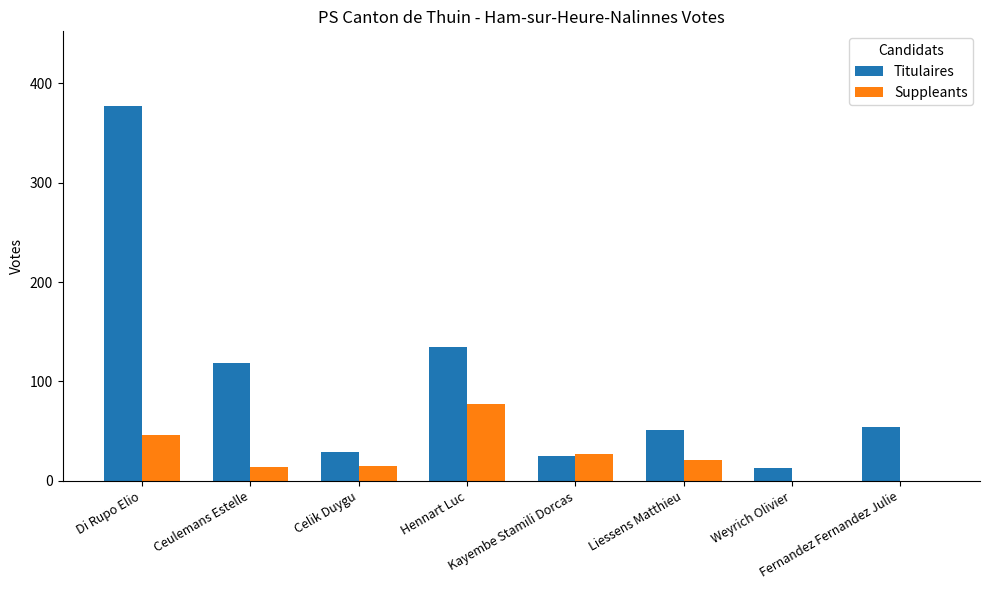

Which series changed the most between Celik Duygu and Kayembe Stamili Dorcas?

Suppleants